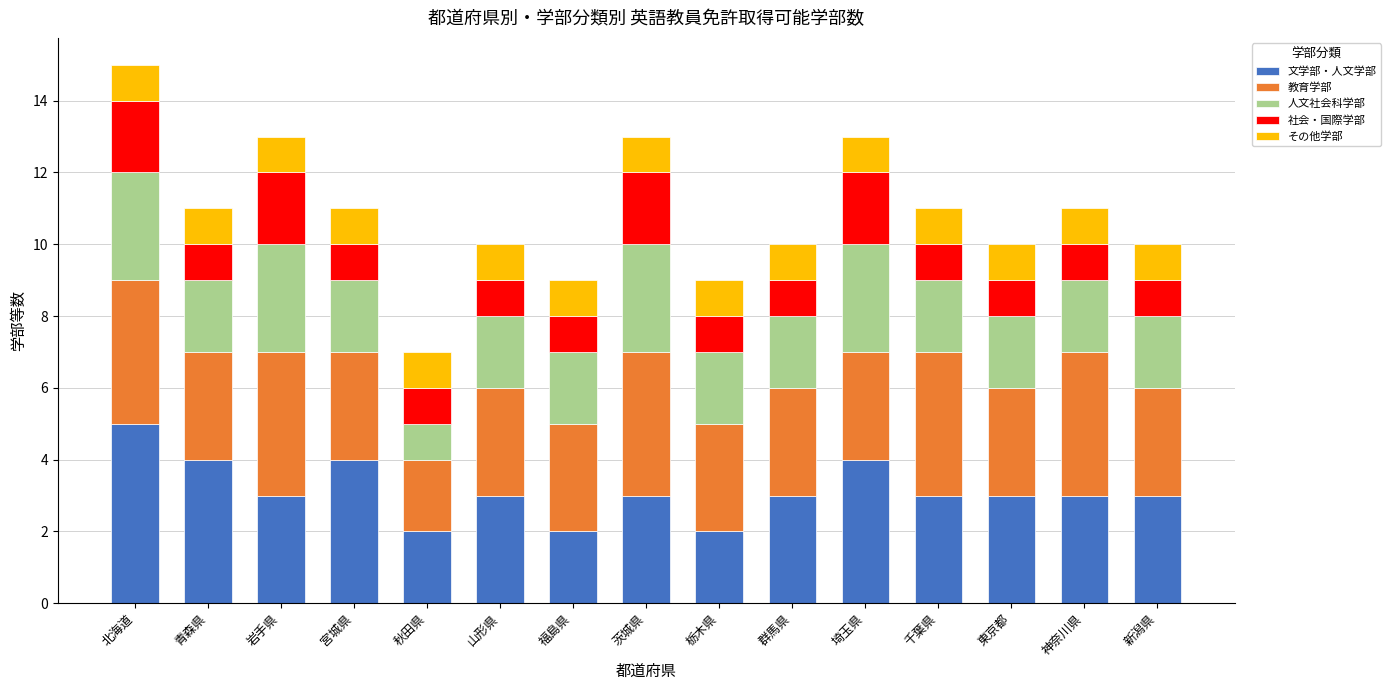

Read the 文学部・人文学部 value at 新潟県.

3